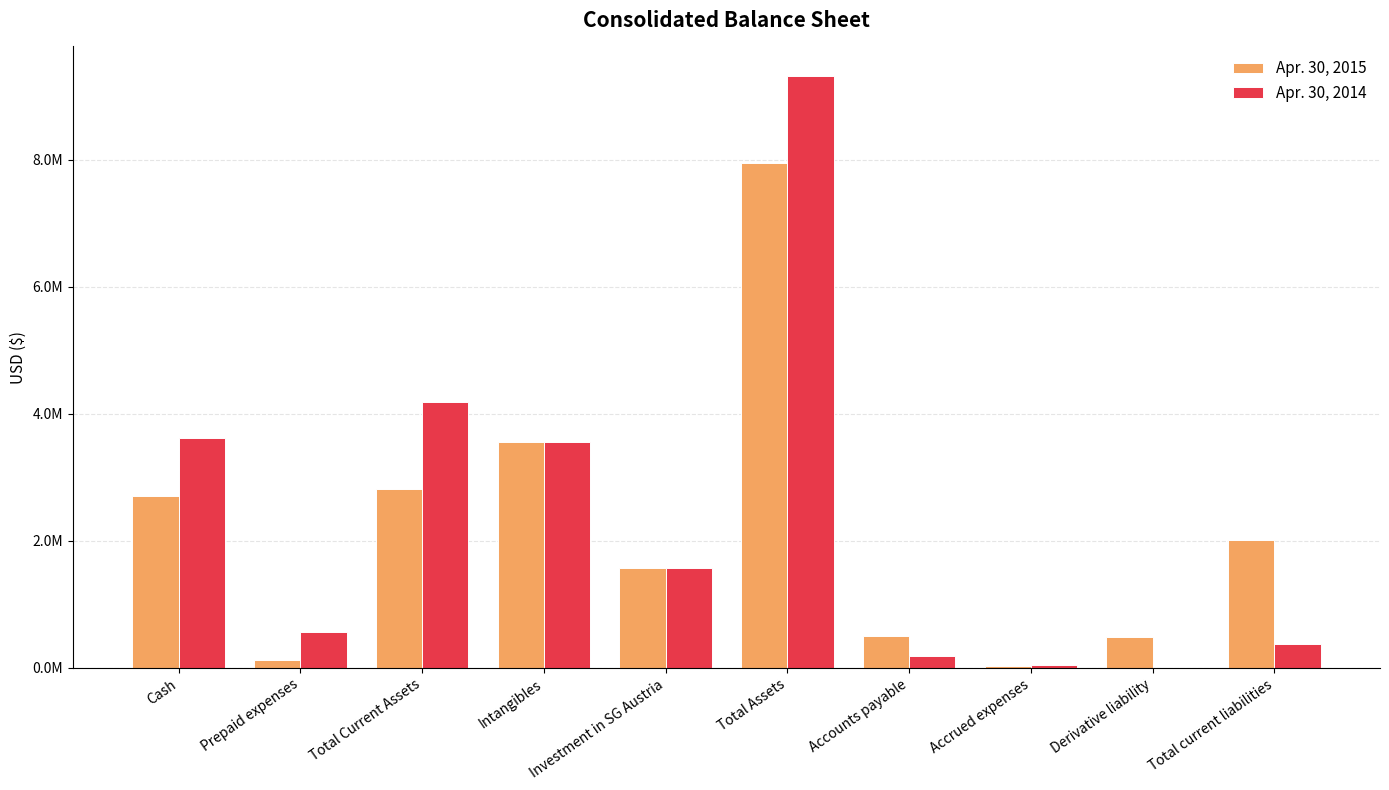

What is the label of the 4th bar from the right?

Accounts payable